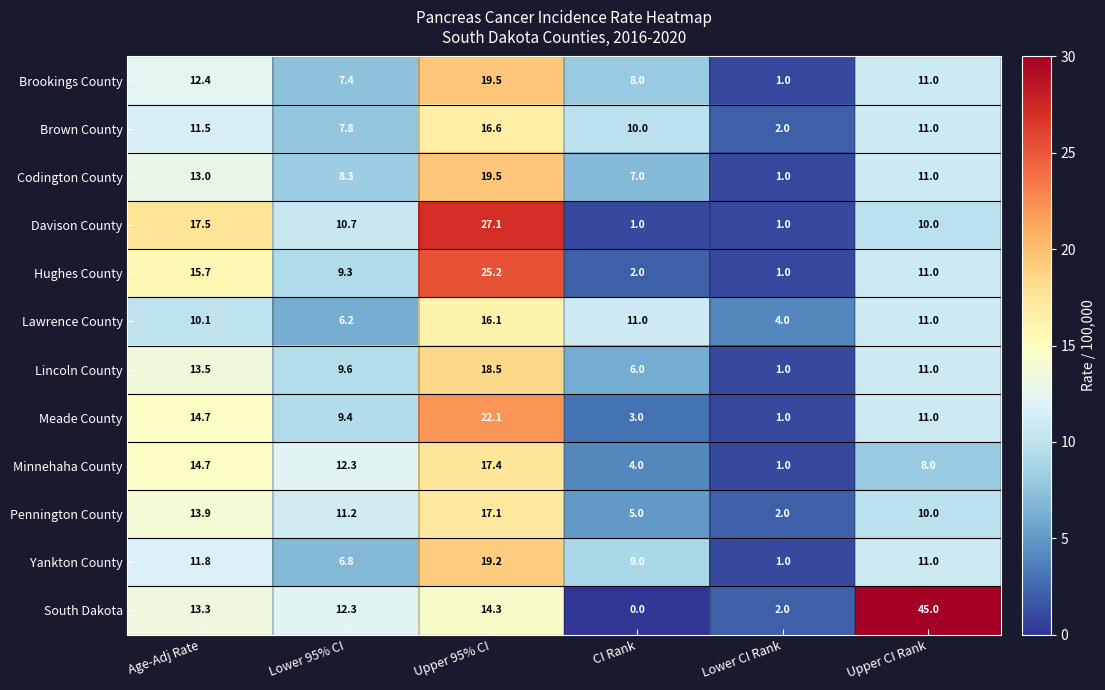

Which series changed the most between CI Rank and Upper CI Rank?

South Dakota